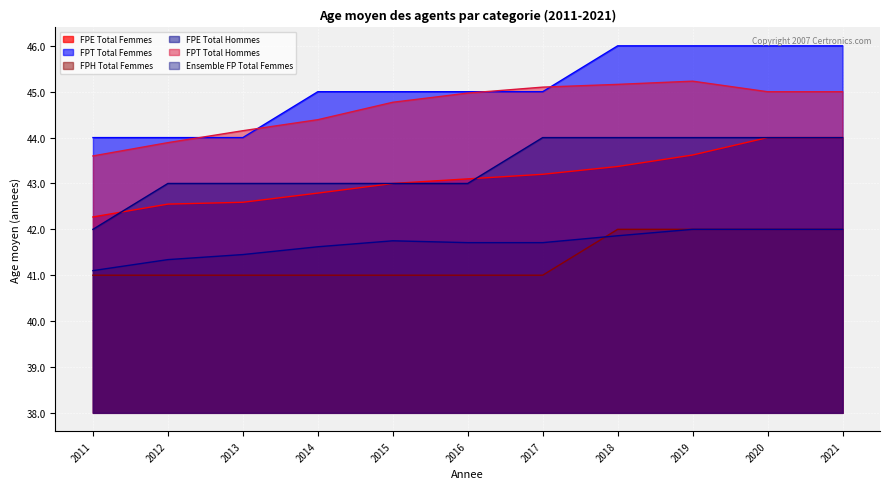

Reading left to right, extract all data points from this chart.

FPE Total Femmes: 4.3	4.5	4.6	4.8	5.0	5.1	5.2	5.4	5.6	6.0	6.0
FPT Total Femmes: 6.0	6.0	6.0	7.0	7.0	7.0	7.0	8.0	8.0	8.0	8.0
FPH Total Femmes: 3.0	3.0	3.0	3.0	3.0	3.0	3.0	4.0	4.0	4.0	4.0
FPE Total Hommes: 3.1	3.3	3.5	3.6	3.8	3.7	3.7	3.9	4.0	4.0	4.0
FPT Total Hommes: 5.6	5.9	6.1	6.4	6.8	7.0	7.1	7.2	7.2	7.0	7.0
Ensemble FP Total Femmes: 4.0	5.0	5.0	5.0	5.0	5.0	6.0	6.0	6.0	6.0	6.0